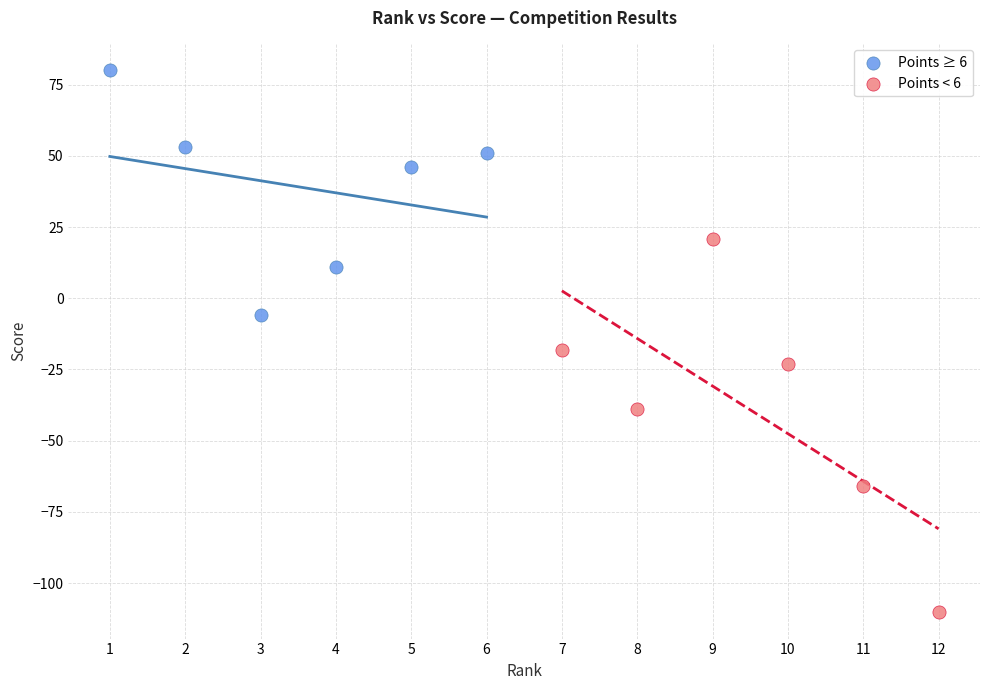

Which series has the largest Y range (max minus min)?

Points < 6